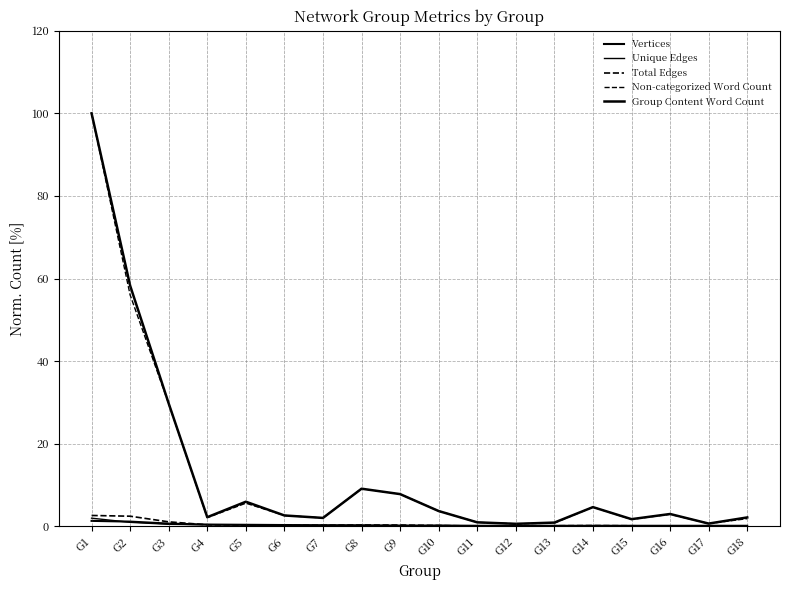

What is the difference between the highest and lowest values at G6?

2.4